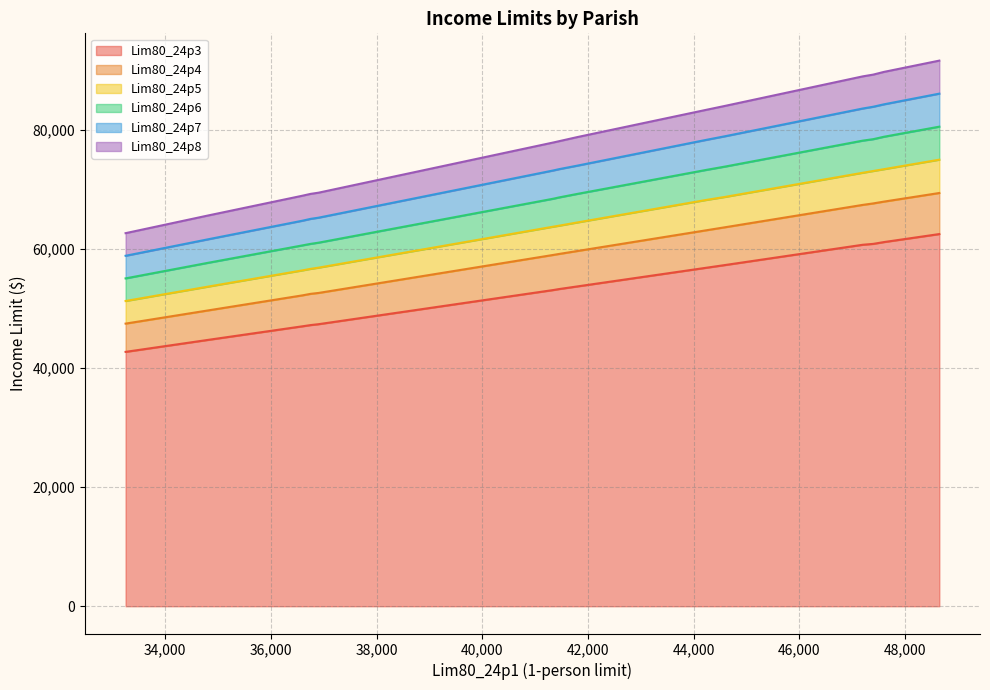

The Lim80_24p4 series shows 47500 at St. Landry. True or false?

True